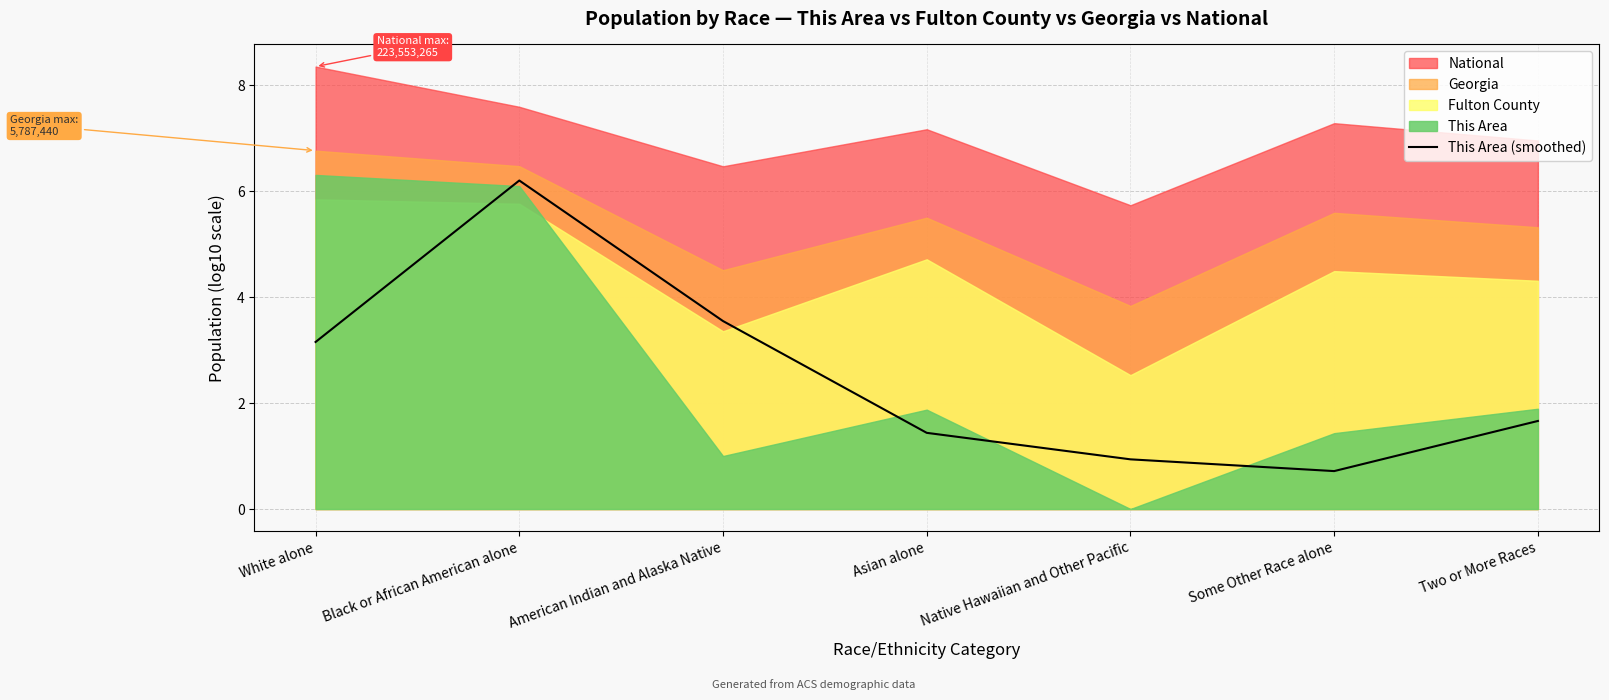

List the labels in order of This Area (smoothed) value, smallest first.

Some Other Race alone, Native Hawaiian and Other Pacific, Asian alone, Two or More Races, White alone, American Indian and Alaska Native, Black or African American alone